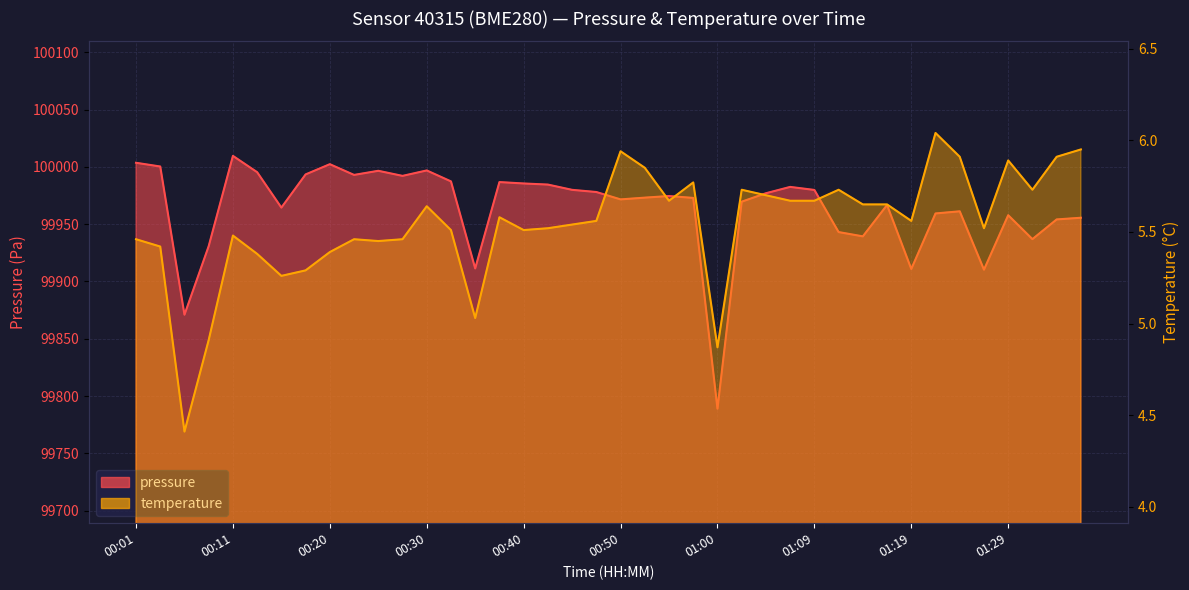

Rank the categories by pressure value from lowest to highest.

01:00, 00:06, 01:26, 01:19, 00:35, 00:08, 01:31, 01:14, 01:12, 01:34, 01:36, 01:29, 01:21, 01:24, 00:16, 01:17, 01:02, 00:50, 00:57, 00:52, 00:55, 01:04, 00:47, 01:09, 00:45, 01:07, 00:43, 00:40, 00:38, 00:33, 00:28, 00:23, 00:18, 00:13, 00:26, 00:30, 00:03, 00:20, 00:01, 00:11